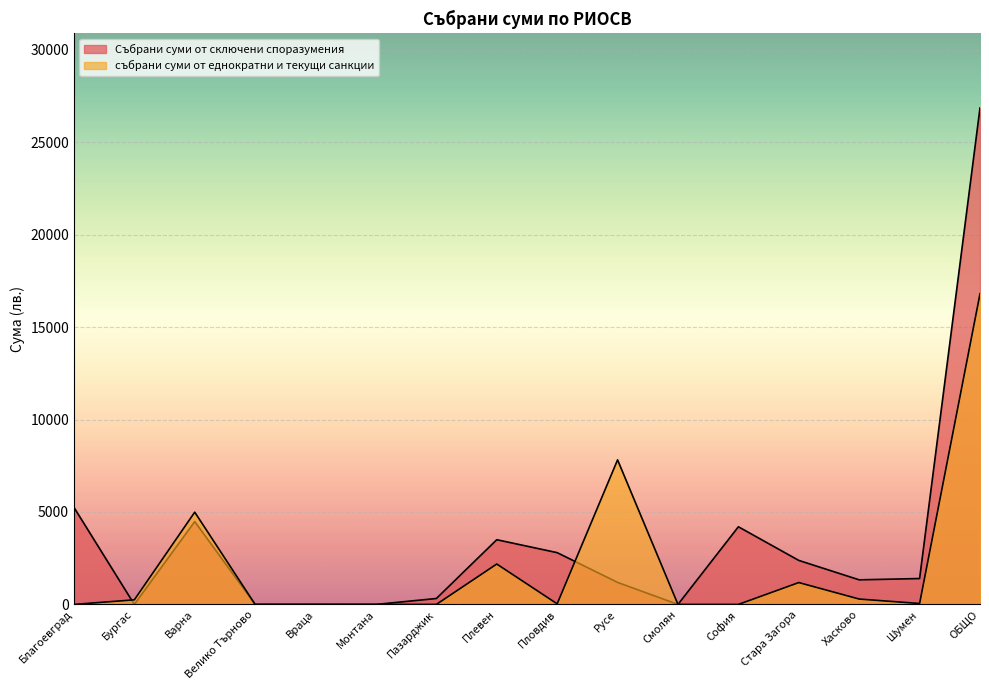

Reading left to right, what are all the values shown in this chart?

Събрани суми от сключени споразумения: 5250.0	0.0	4480.0	0.0	0.0	0.0	320.0	3500.0	2800.0	1190.0	0.0	4200.0	2380.0	1330.0	1400.0	26850.0
събрани суми от еднократни и текущи санкции: 0.0	249.0	4990.0	0.0	0.0	0.0	0.0	2185.0	32.5	7818.0	0.0	0.0	1182.6	291.0	50.0	16798.1